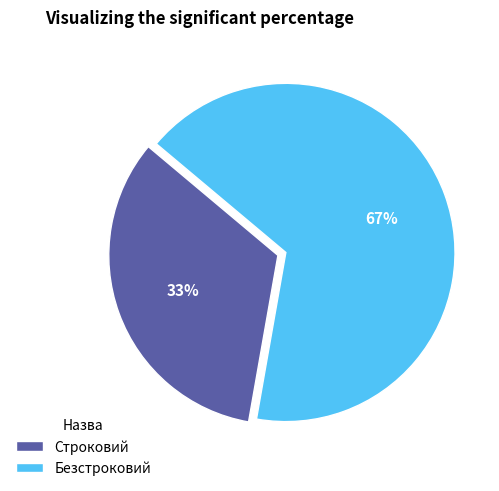

Which slice is the largest?

Безстроковий